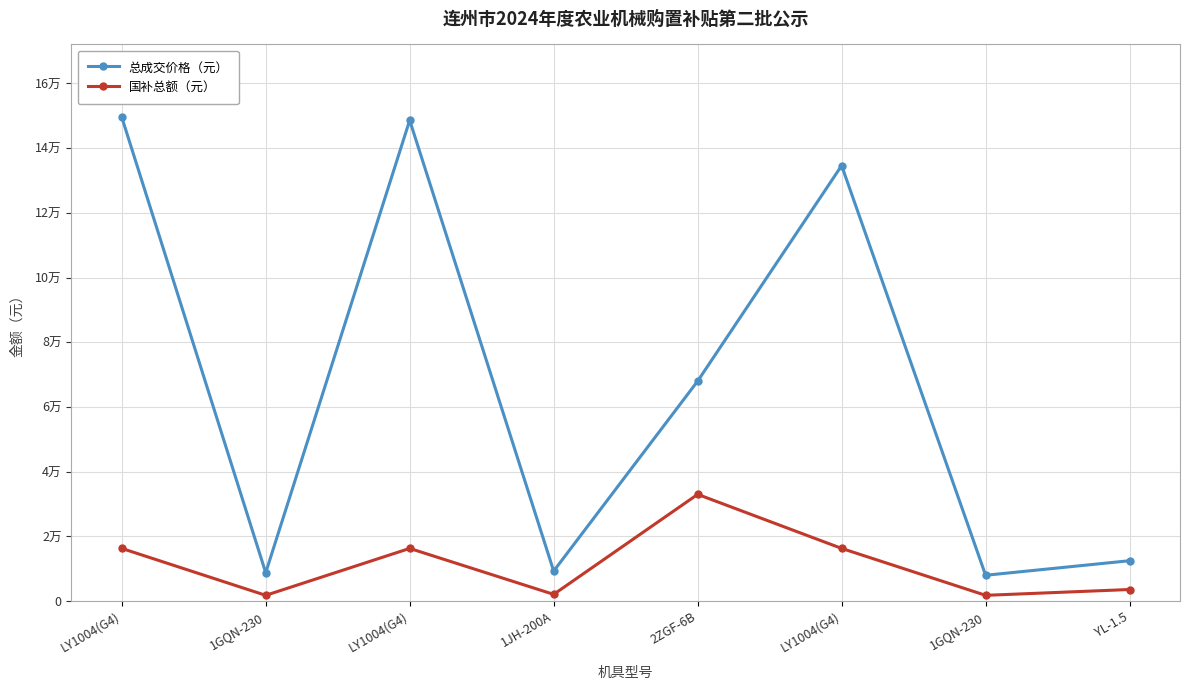

Does the chart have visible grid lines?

Yes